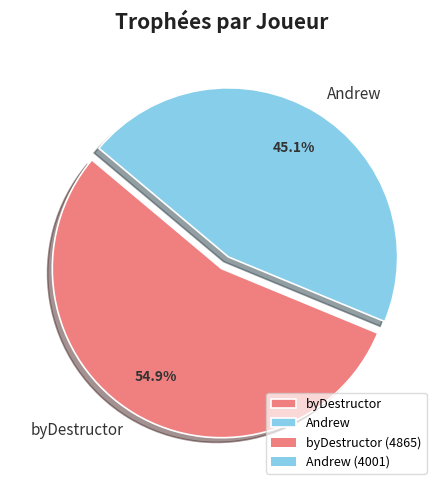

To the nearest percent, what is the difference between the Andrew and byDestructor slice percentages?

10%